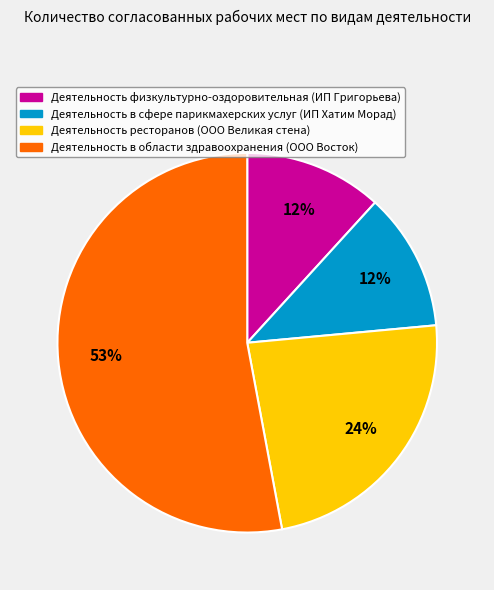

The Деятельность физкультурно-оздоровительная (ИП Григорьева) slice represents 12% of the pie. True or false?

True